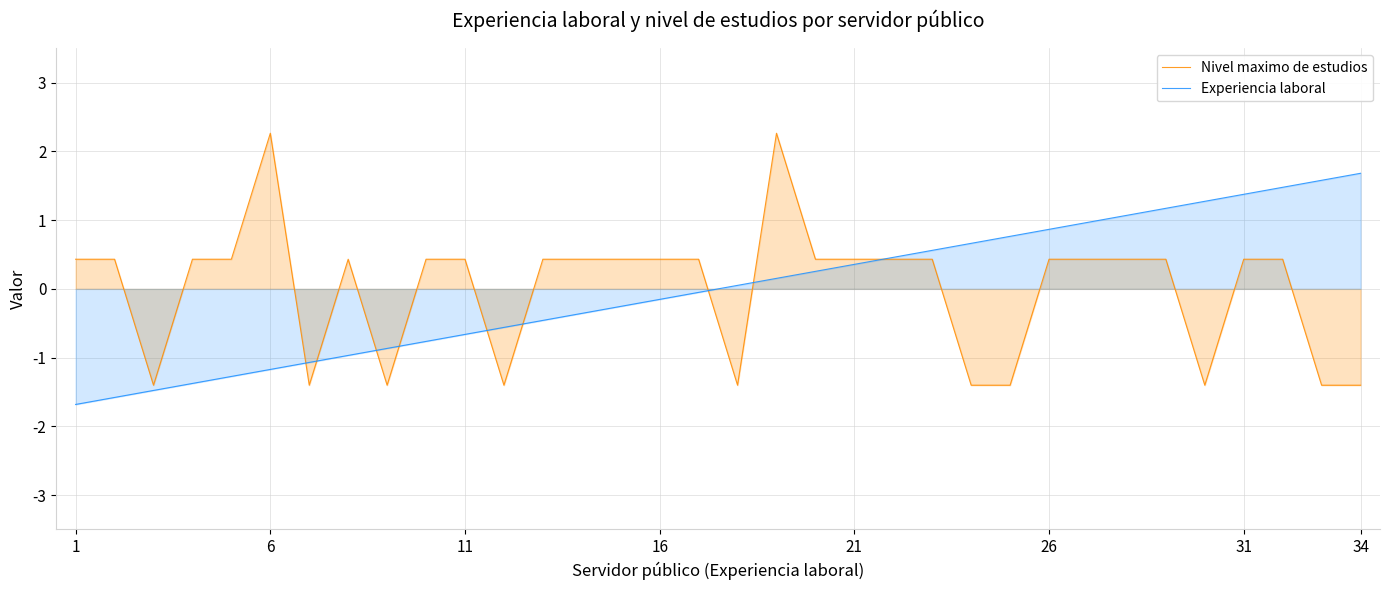

What is the total value across all series at 26?

1.3